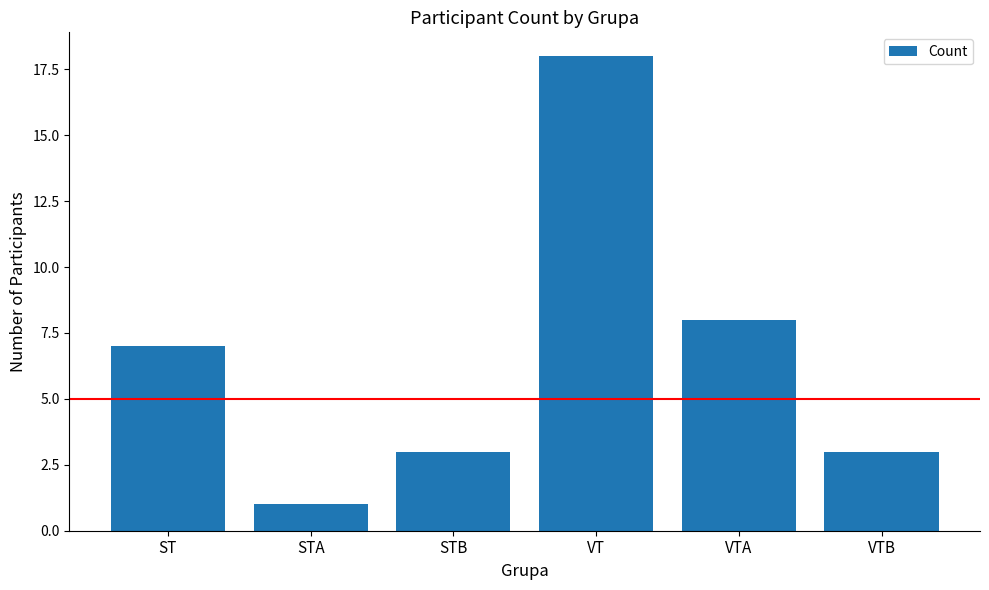

Reading left to right, what are all the values shown in this chart?

7	1	3	18	8	3